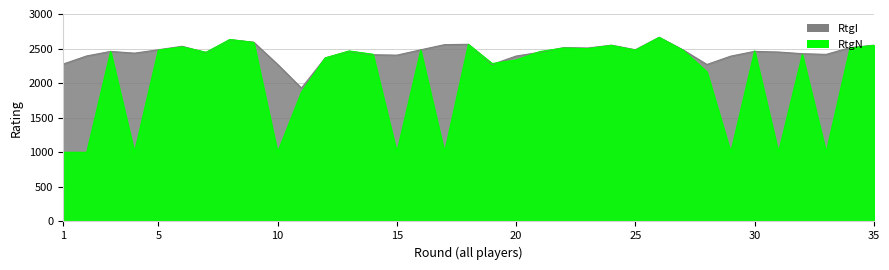

True or false: RtgI has a value of 736 at 35.

False